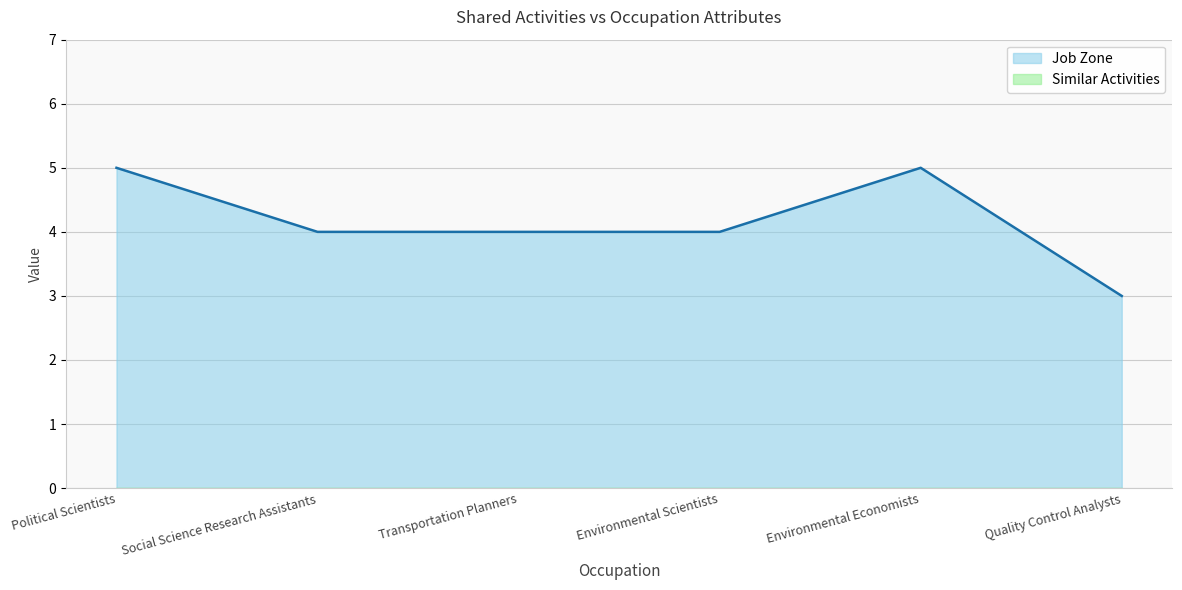

Count the values in the range 4 to 5.

5